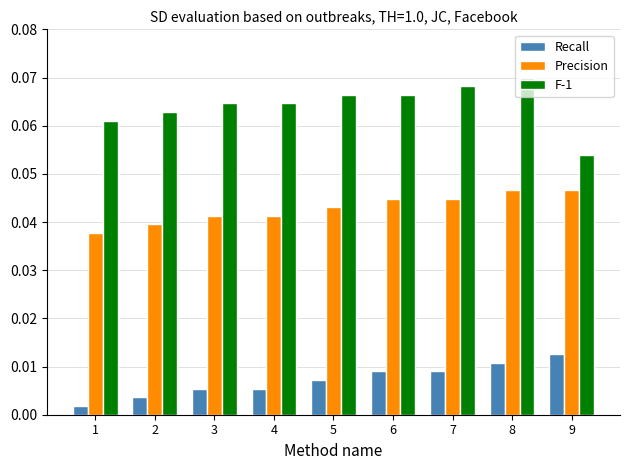

Which category has the highest value in the Recall series?

9